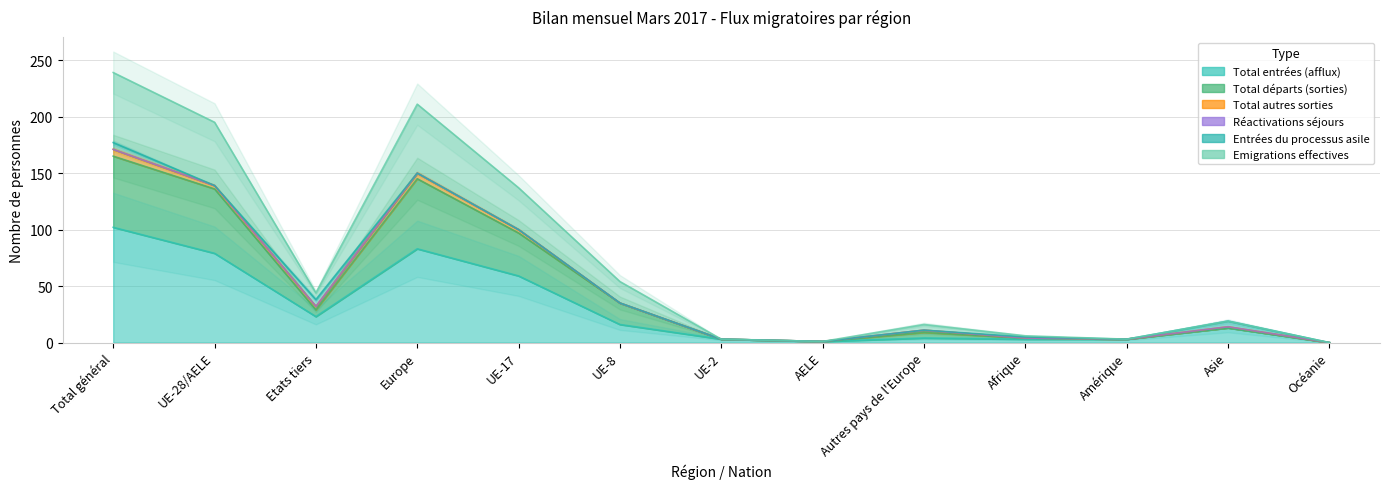

How many data points does each series have?

13